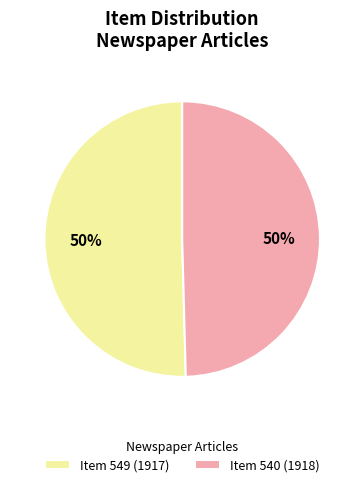

Combined, do Item 549 (1917) and Item 540 (1918) account for over 50%?

Yes